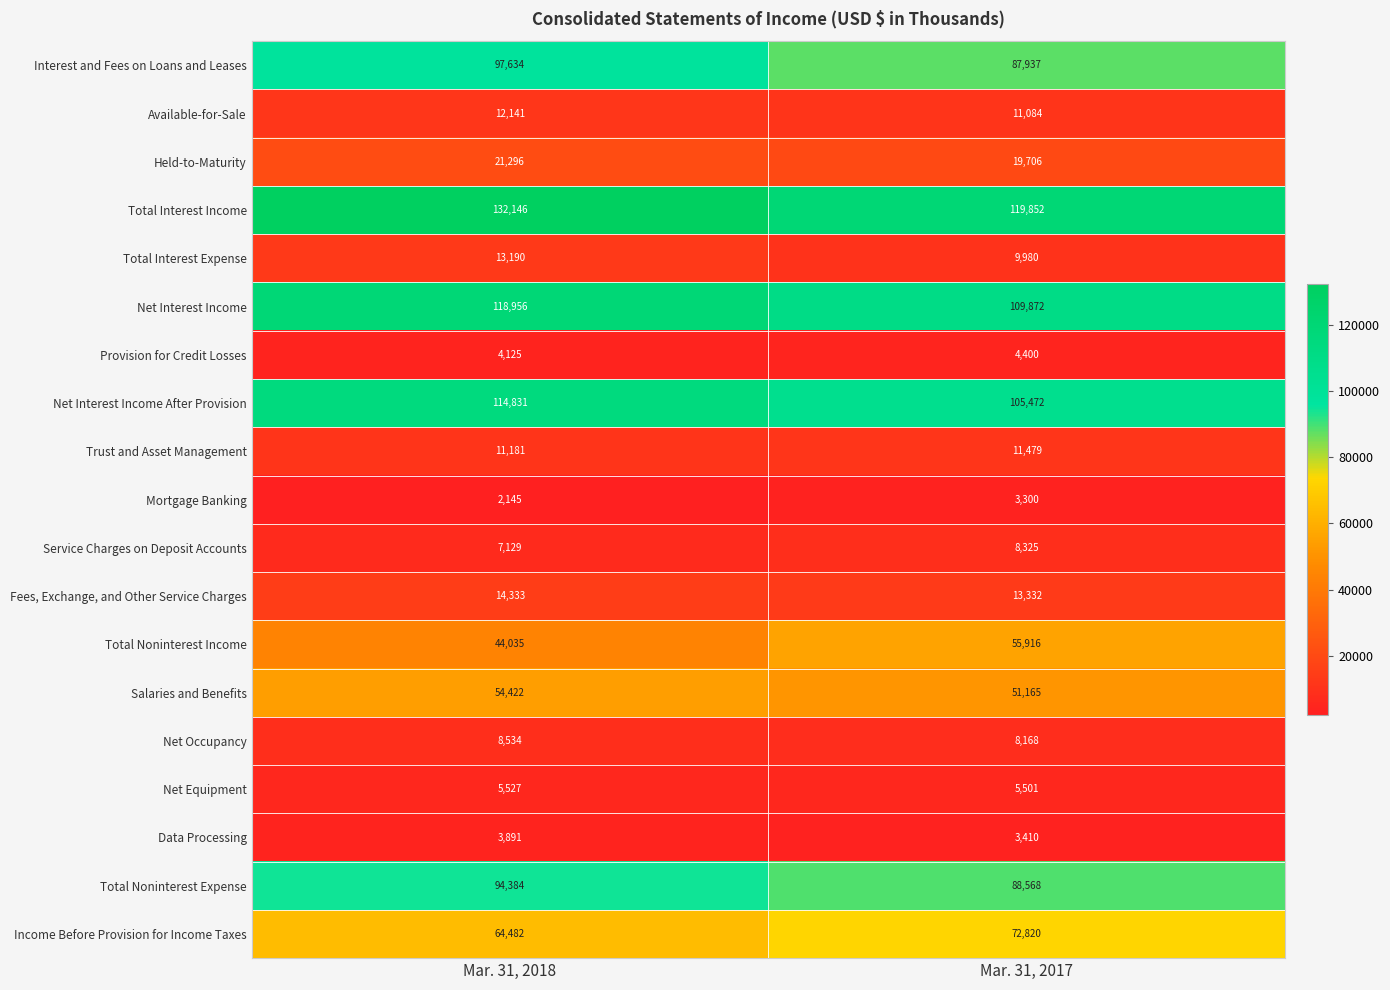

What is the difference between the Provision for Credit Losses values at Mar. 31, 2017 and Mar. 31, 2018?

275